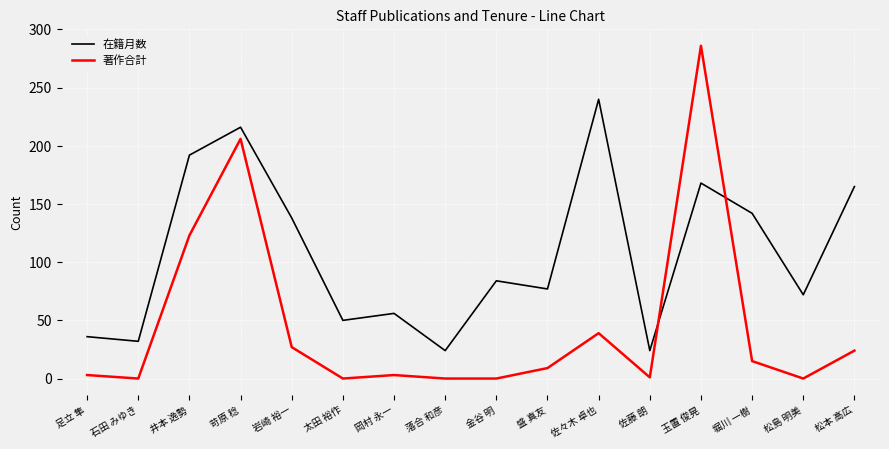

Which series has the largest range (max minus min)?

著作合計